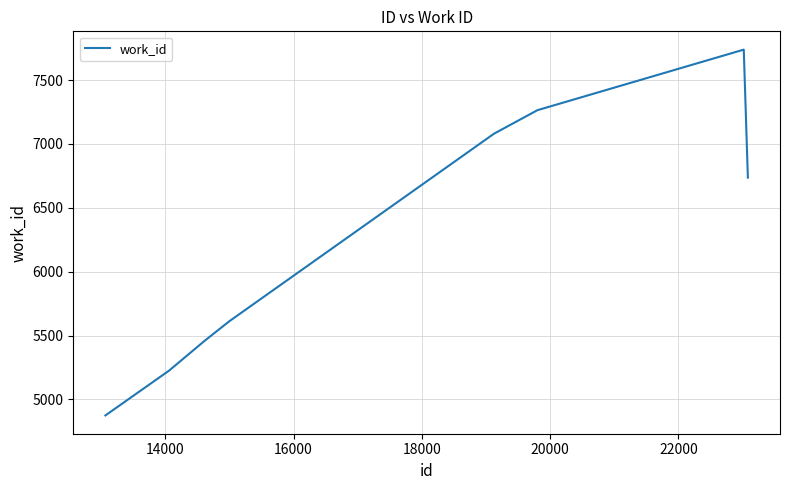

What is the maximum value shown in the chart?

7738